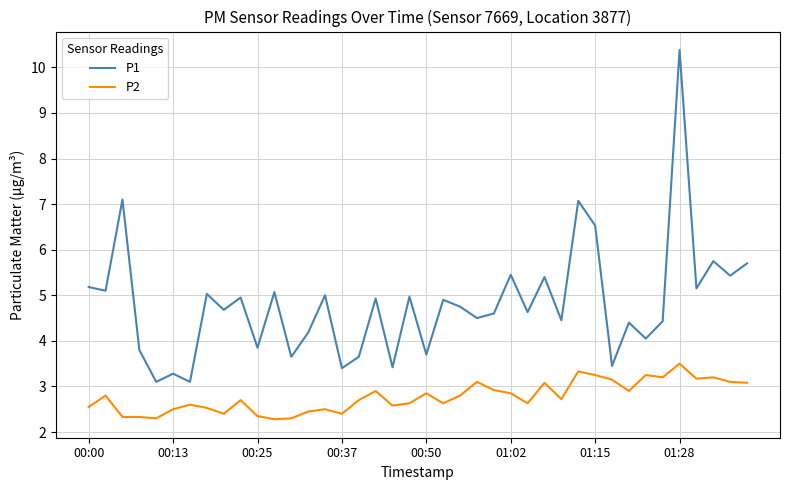

How many lines are shown in the chart?

2